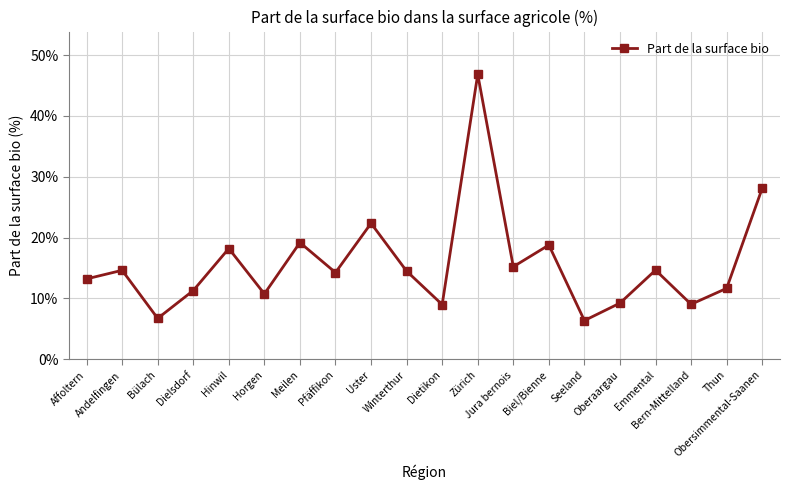

What position from the left is Obersimmental-Saanen?

20